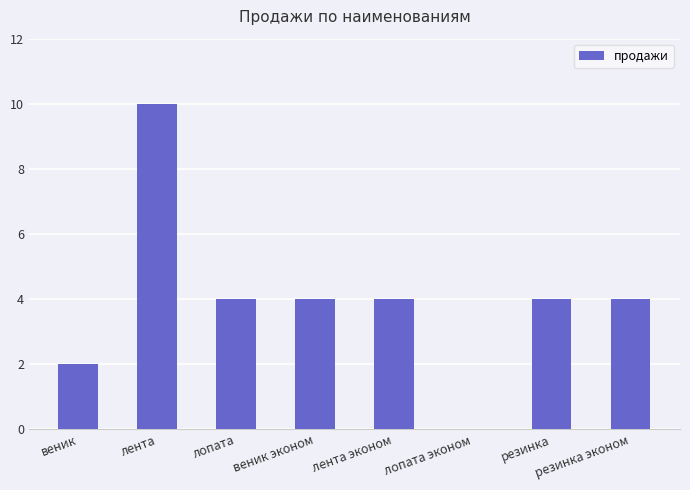

What is the sum of all values?

32